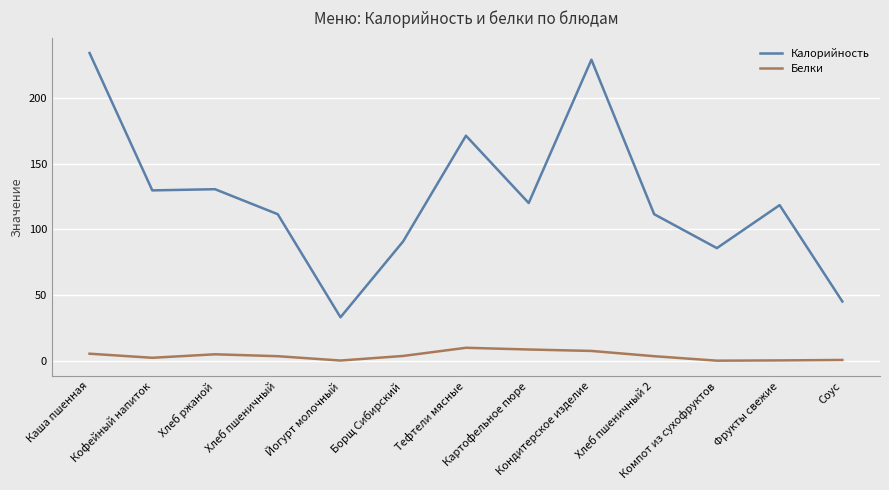

Does the chart display data point markers on the line(s)?

No